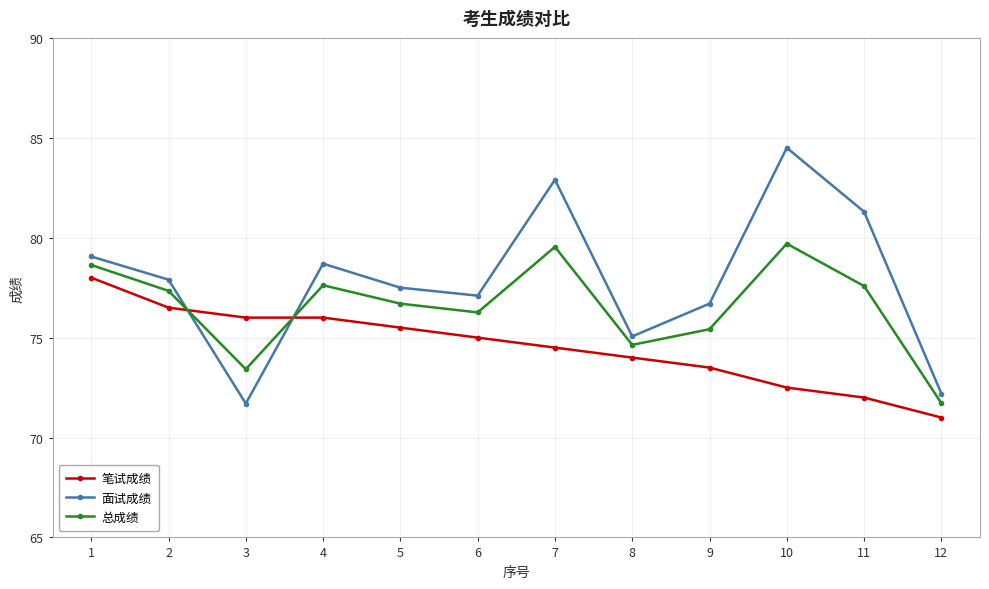

How many values in the 总成绩 series are below 77?

6